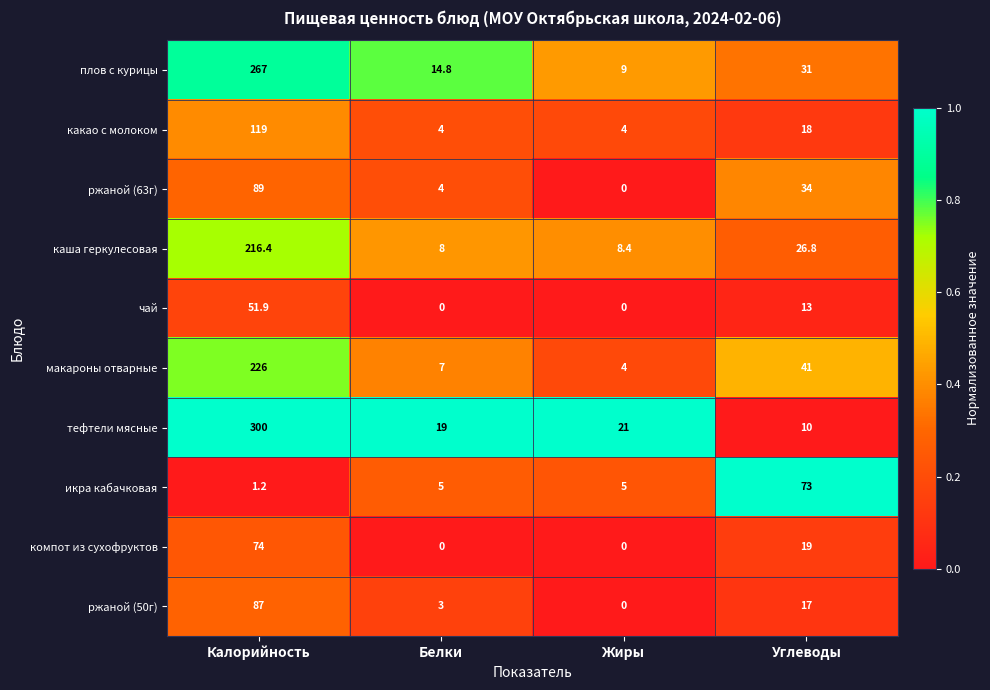

Between Белки and Жиры, which series saw the biggest shift?

плов с курицы